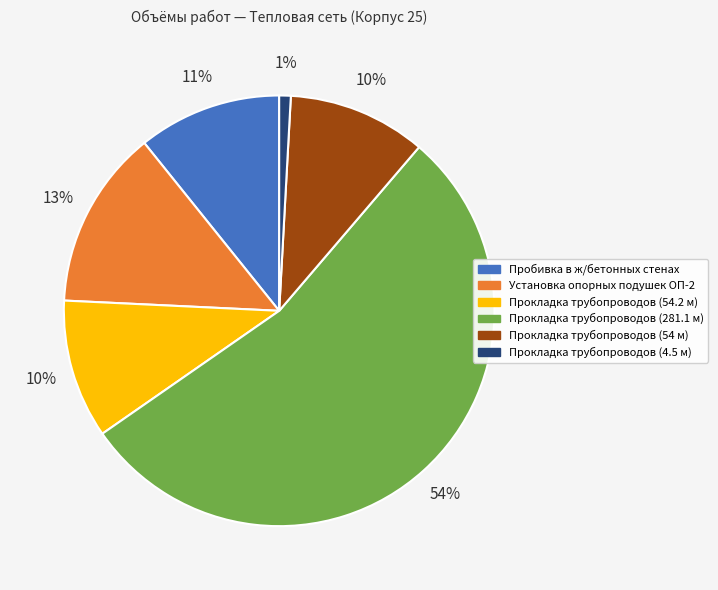

Which category has the smallest portion of the pie?

Прокладка трубопроводов (4.5 м)